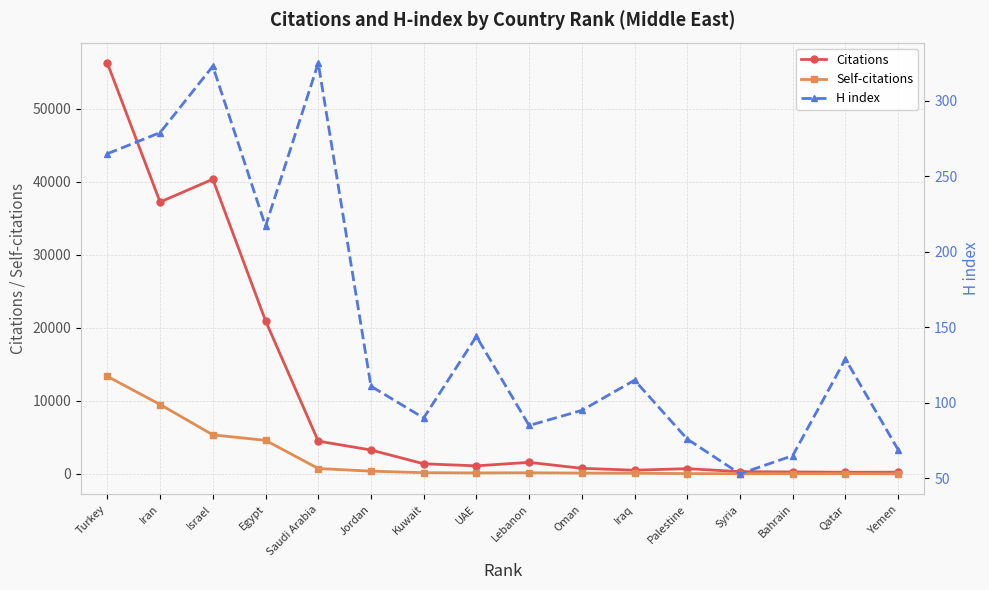

What are all the series names shown in the legend?

Citations, Self-citations, H index